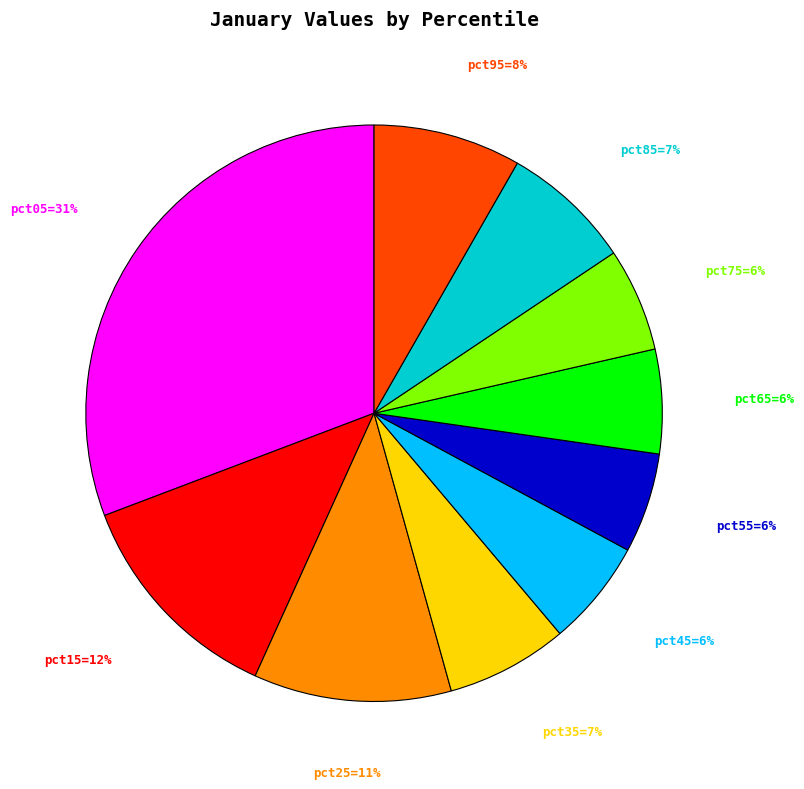

Which slice is the smallest?

pct55